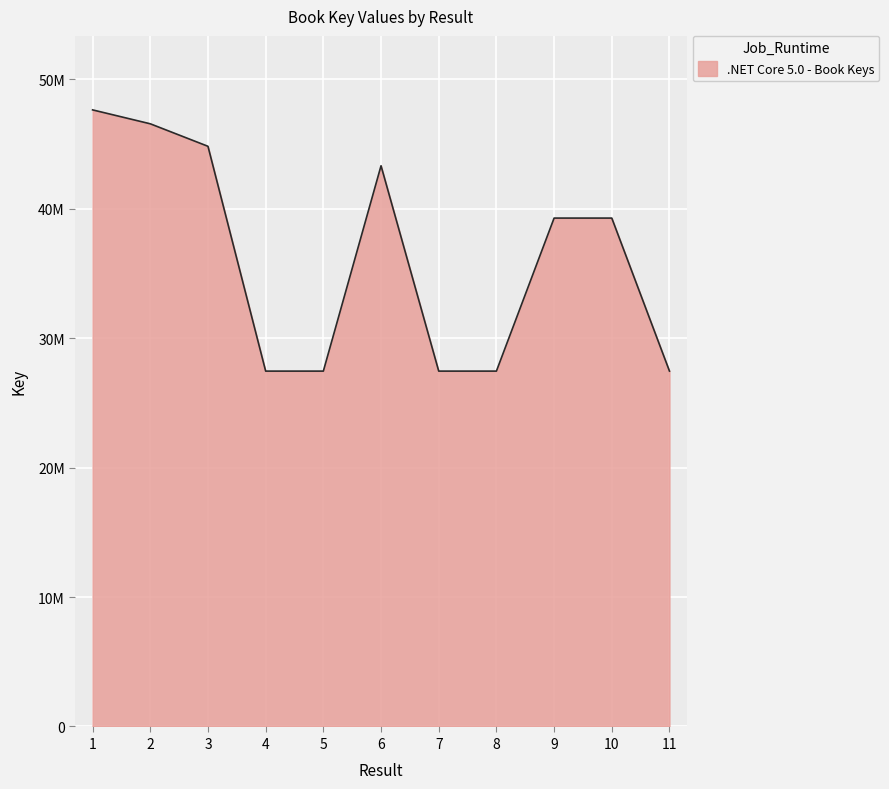

List the labels in order of value, largest first.

1, 2, 3, 6, 9, 10, 11, 4, 8, 5, 7